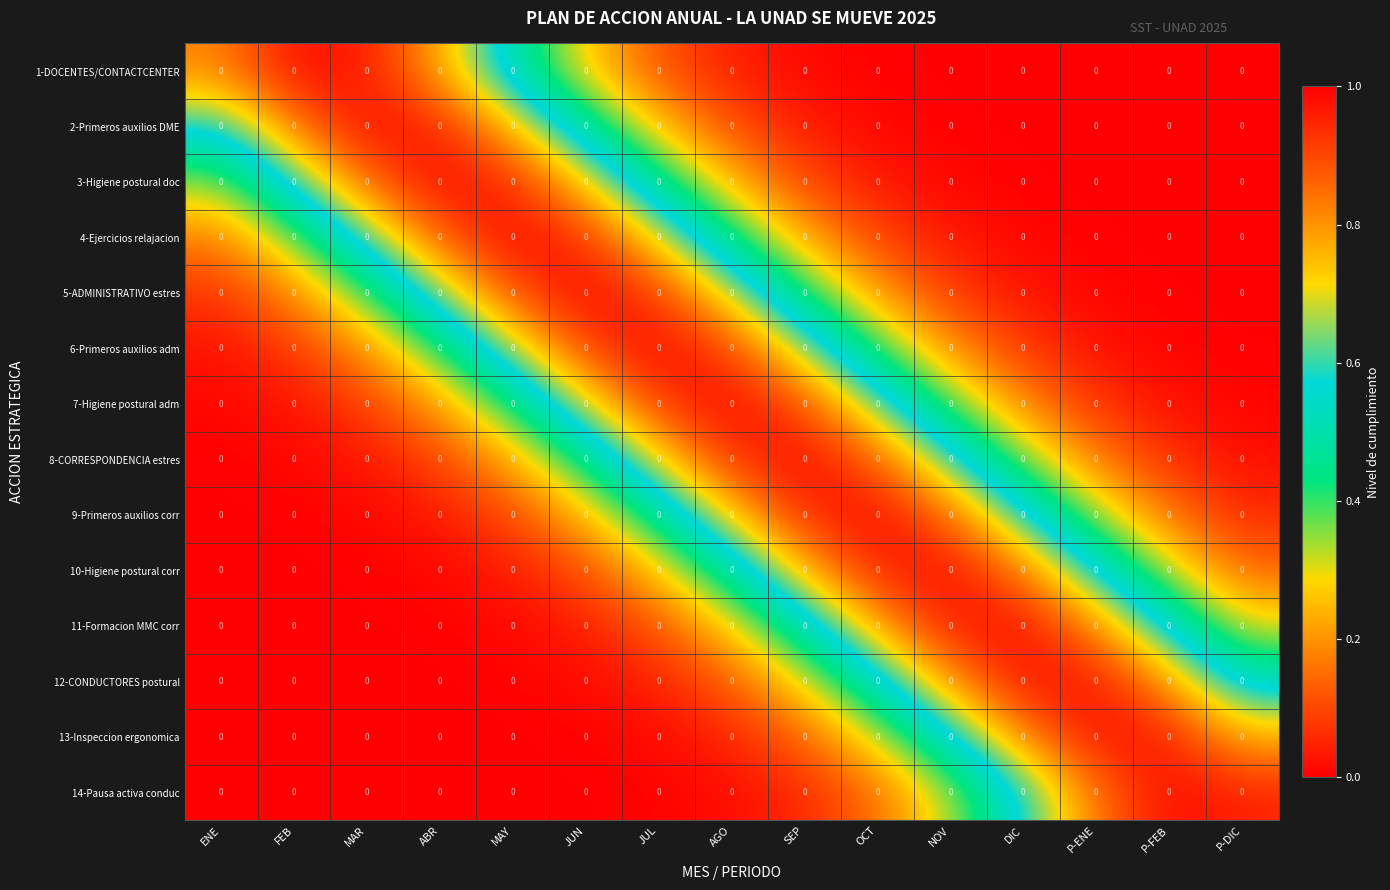

At which label does 10-Higiene postural corr reach its peak?

NOV